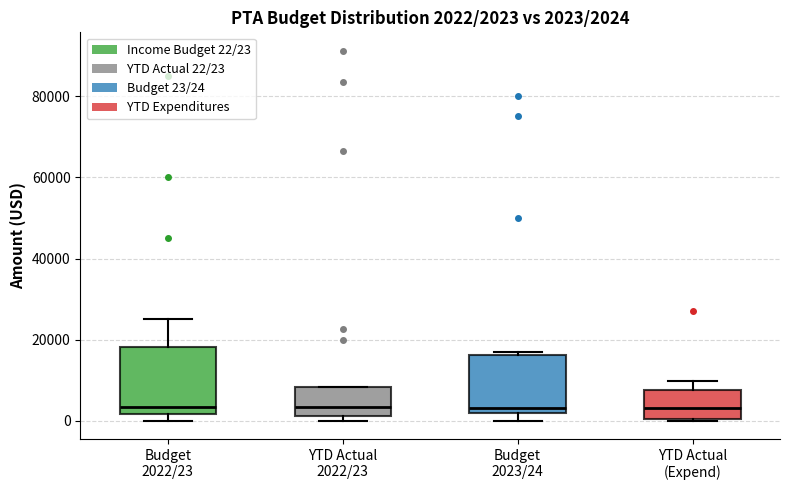

Comparing the boxes themselves (not the whiskers), which one is the tallest?

Budget 2022/23